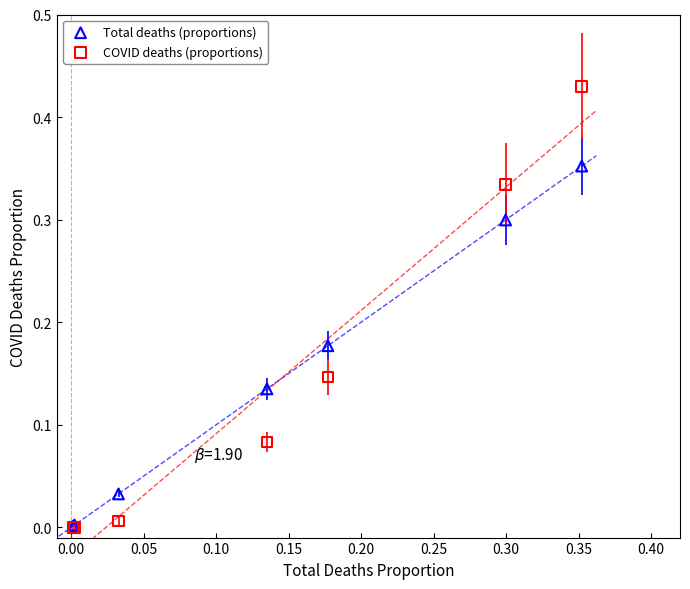

What are all the series names shown in the legend?

Total deaths (proportions), COVID deaths (proportions)